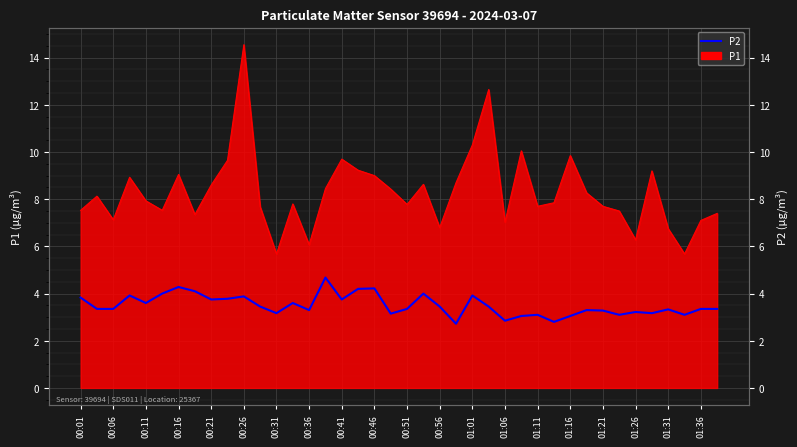

What is the difference between the maximum and minimum values?

2.0